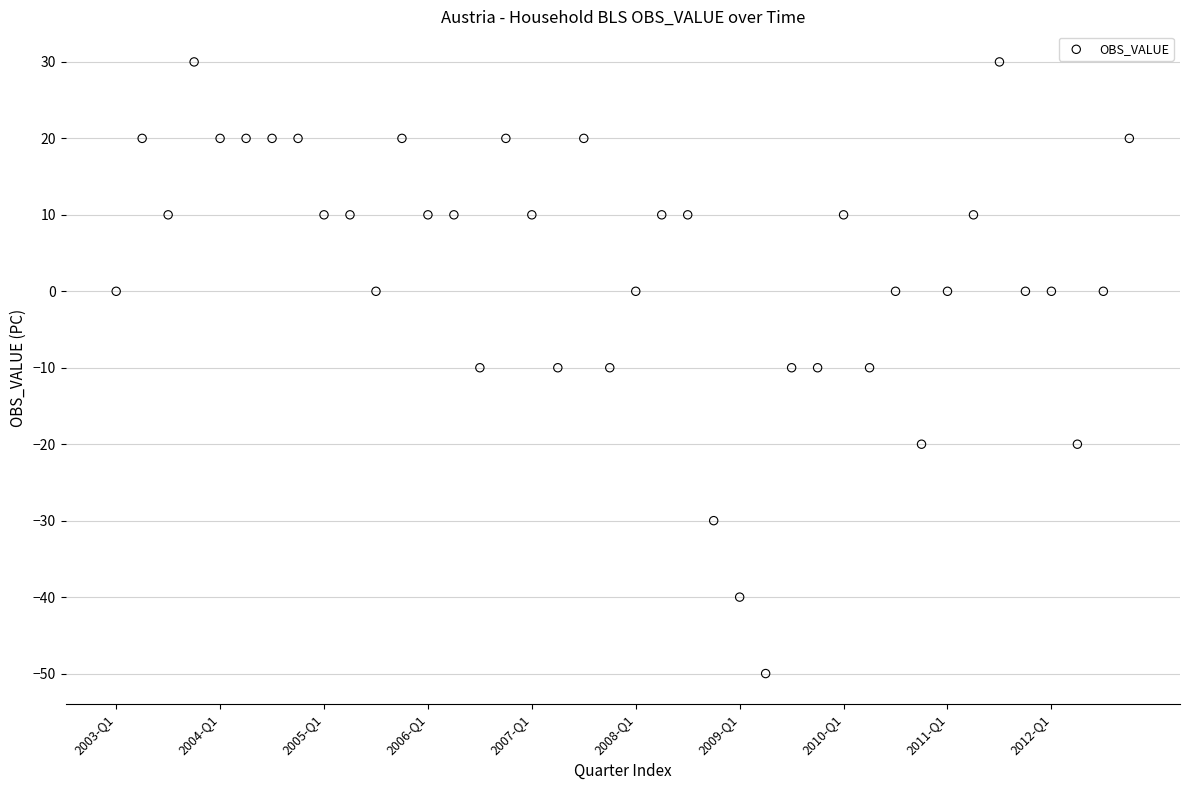

What is the range of Y values (max minus min)?

80